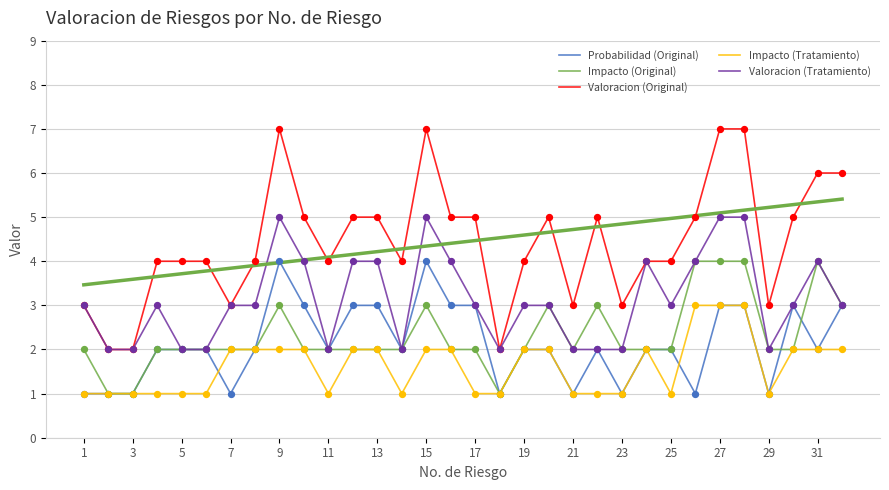

Is the value of Valoracion (Tratamiento) at 31 greater than the value of Impacto (Original) at 22?

Yes